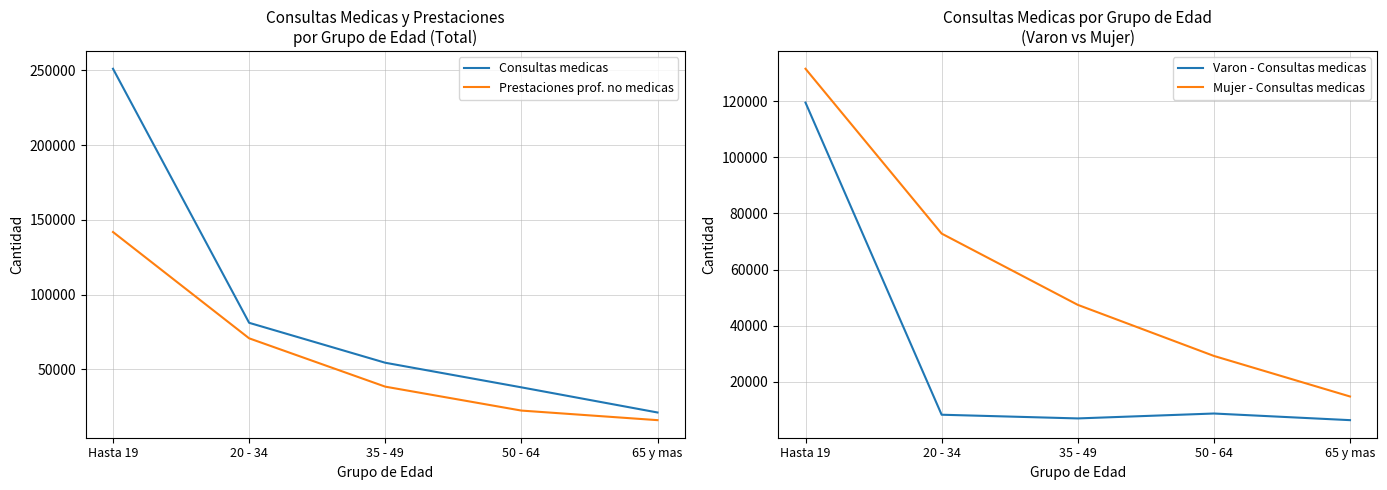

What is the difference between the Prestaciones prof. no medicas values at 35 - 49 and 20 - 34?

32333